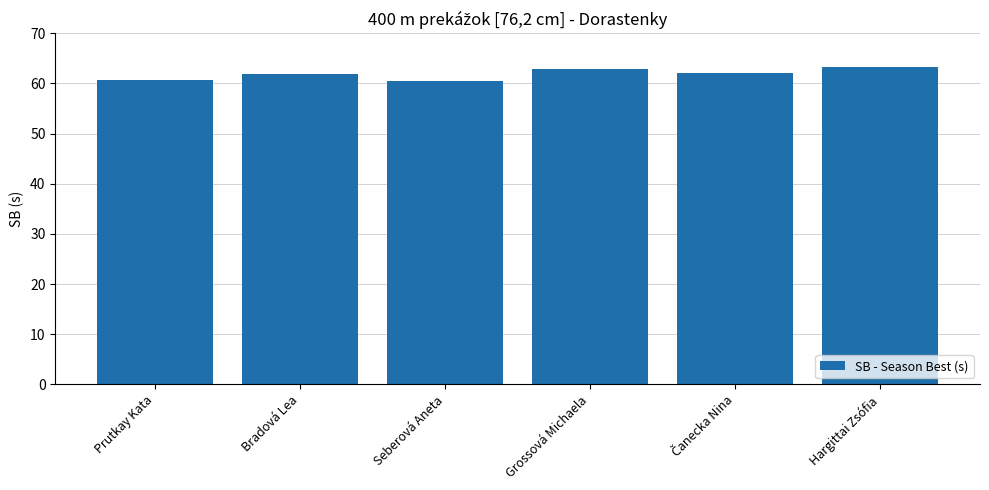

Does the chart contain stacked bars?

No